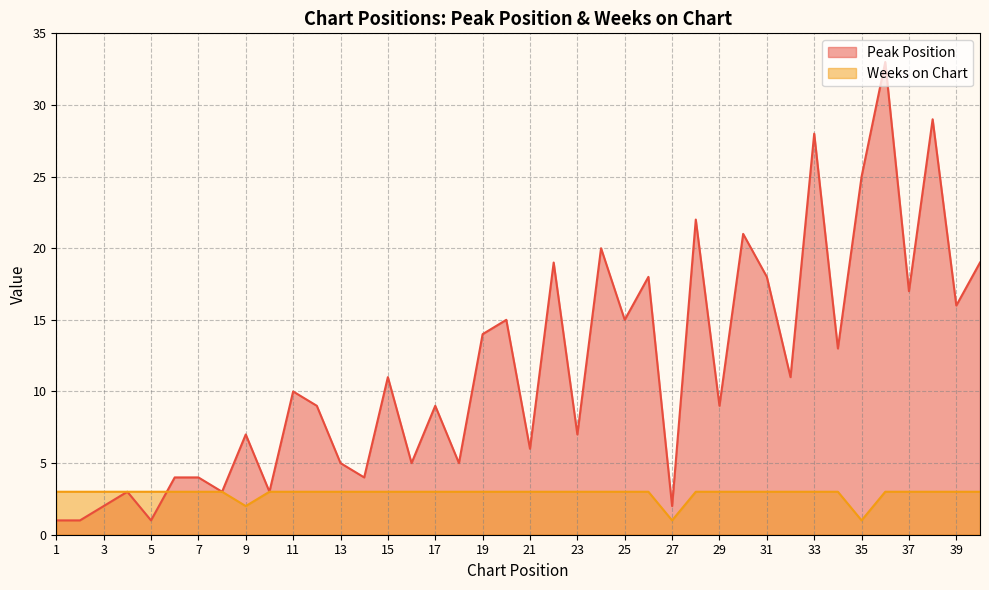

True or false: Weeks on Chart has a value of 1 at 10.

False